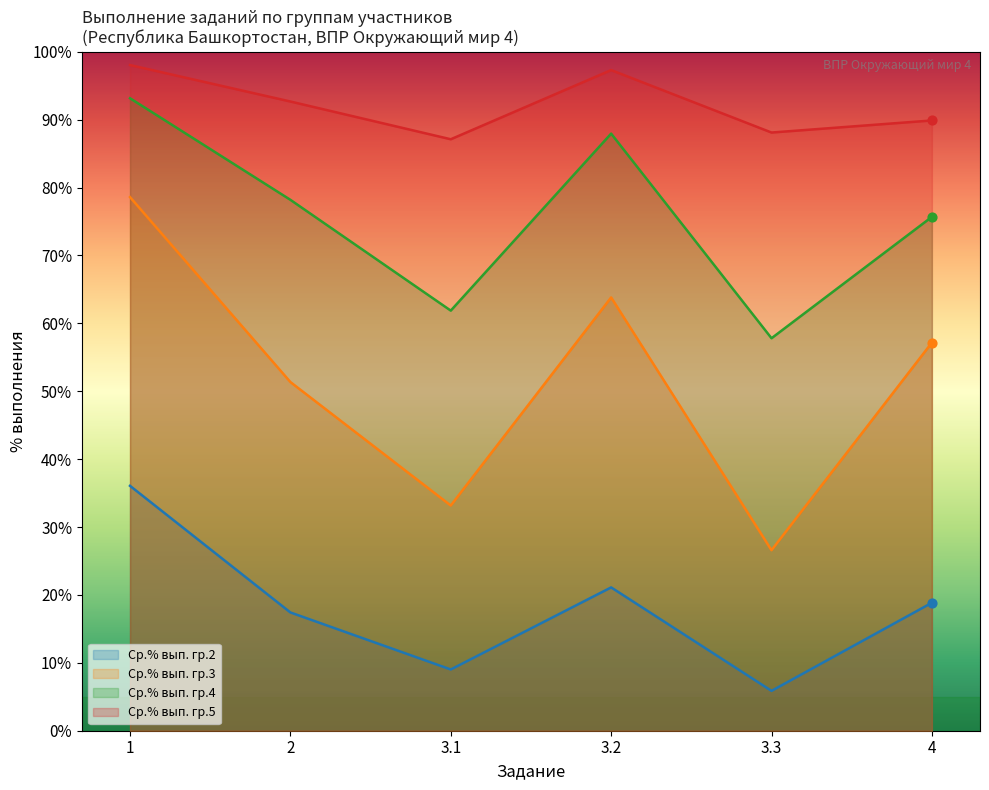

Which series has the largest total across all categories?

Ср.% вып. гр.5